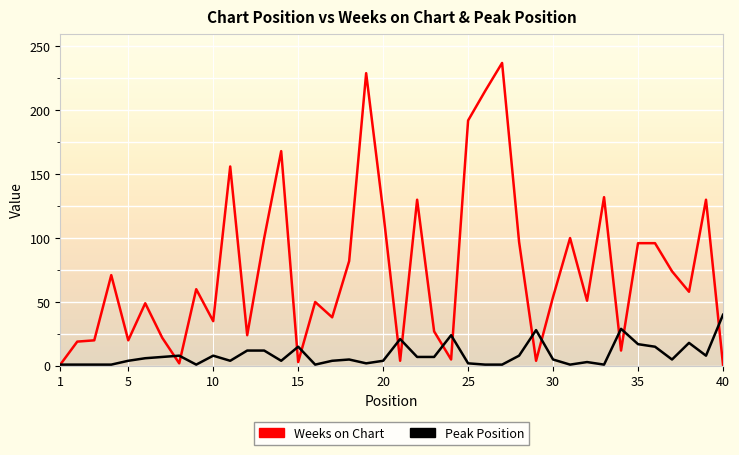

Rank the series by their maximum value, from highest to lowest.

Weeks on Chart, Peak Position